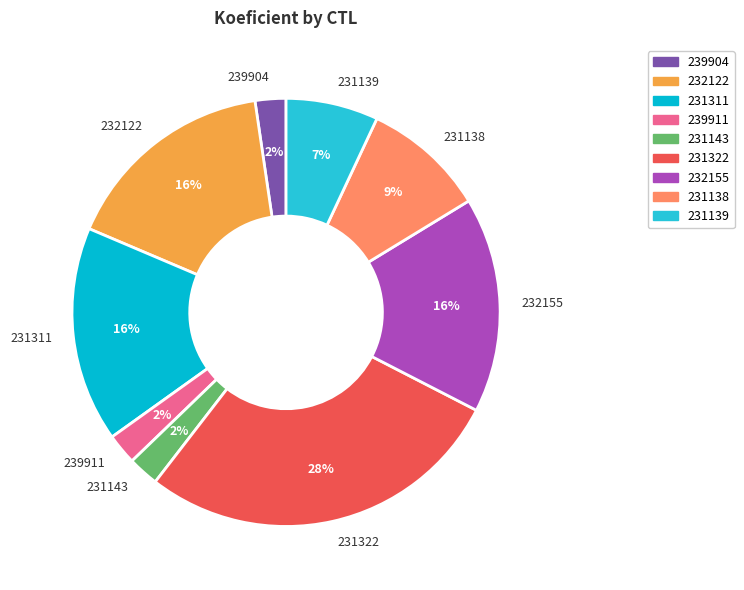

Is it true that 231311 is 16% of the pie?

True